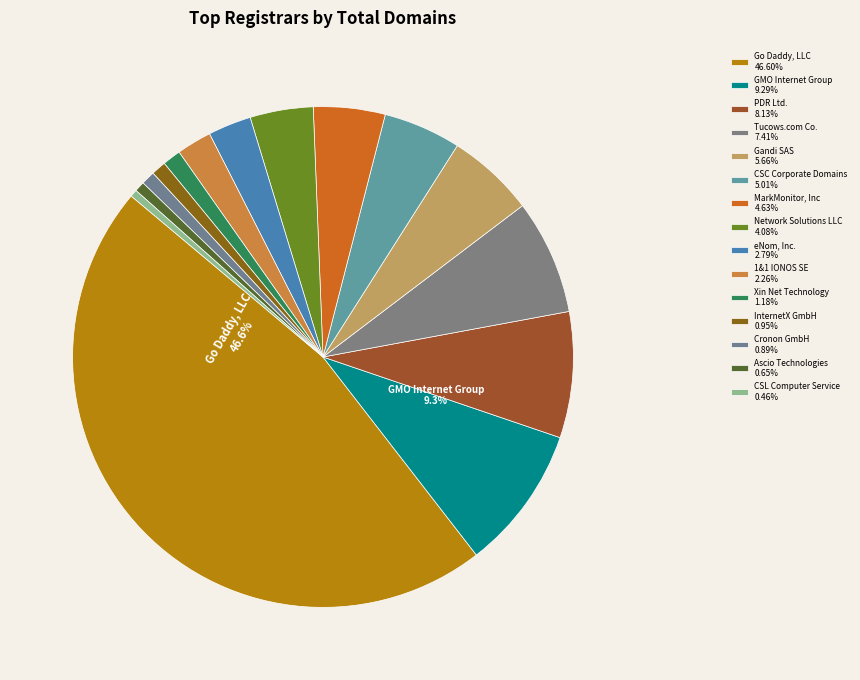

To the nearest percent, what is the combined percentage of Ascio Technologies and Tucows.com Co.?

8%